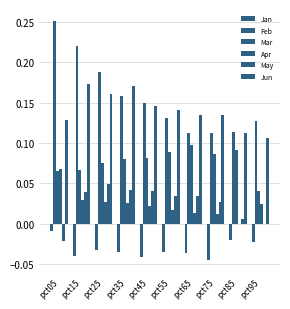

How many distinct data groups are displayed?

6